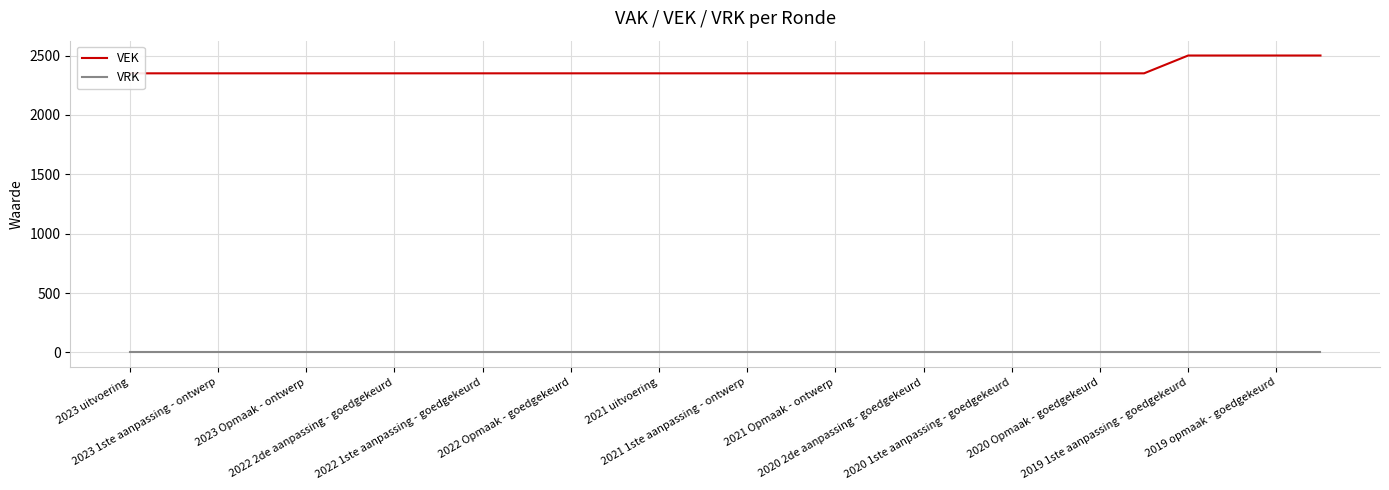

What are all the series names shown in the legend?

VEK, VRK